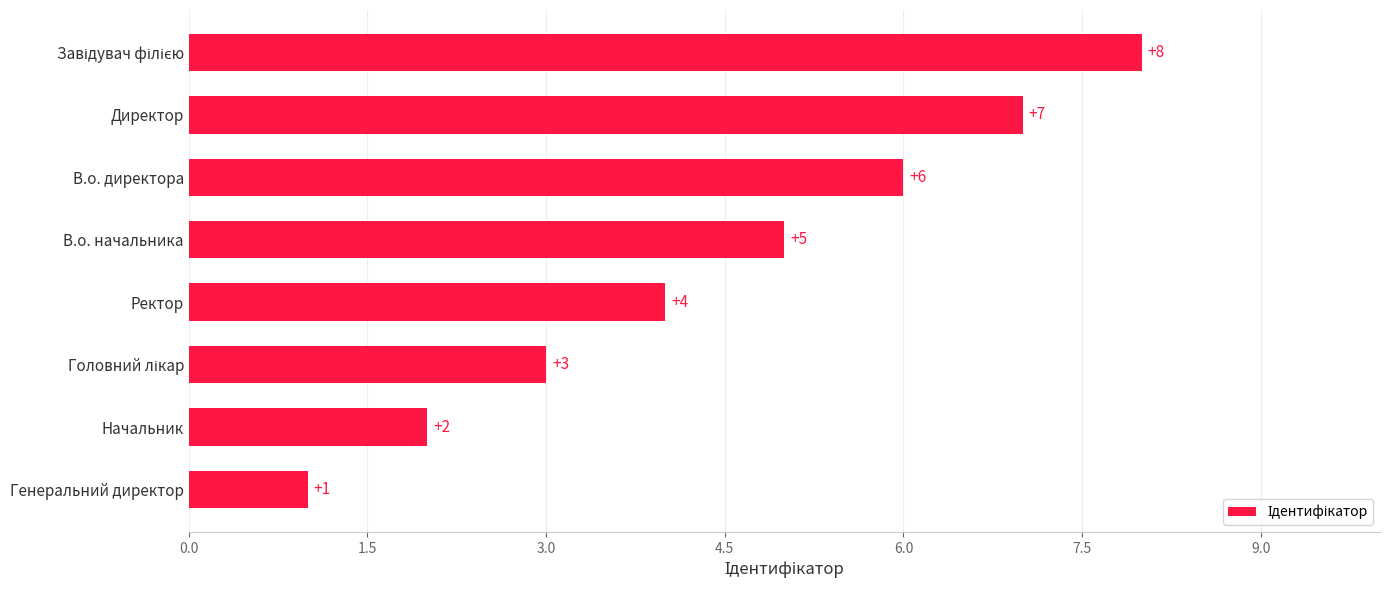

Are the bars grouped side by side (vs. stacked)?

No